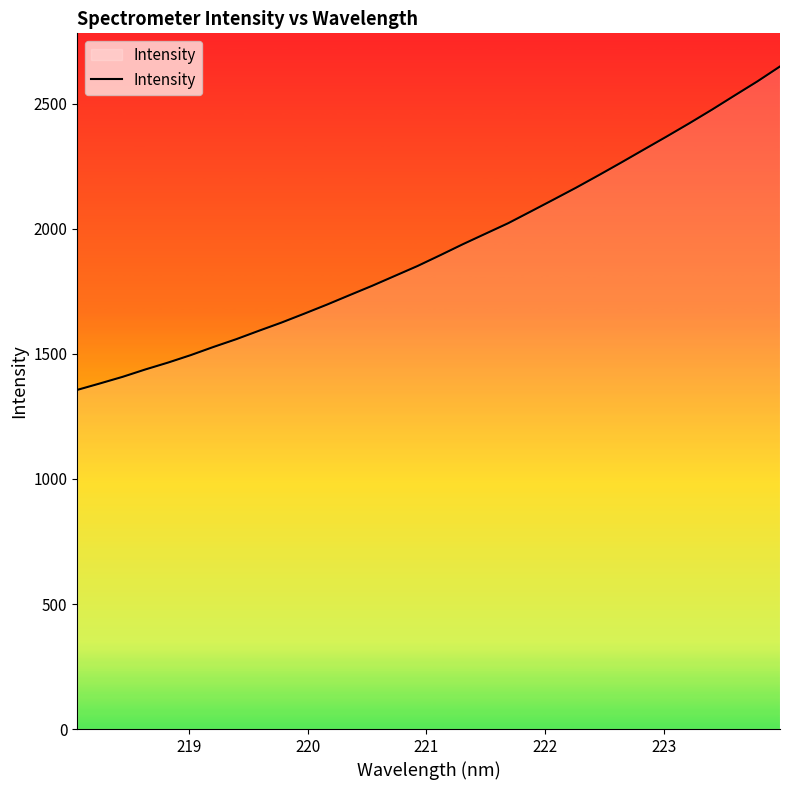

What is the maximum value shown in the chart?

2649.6